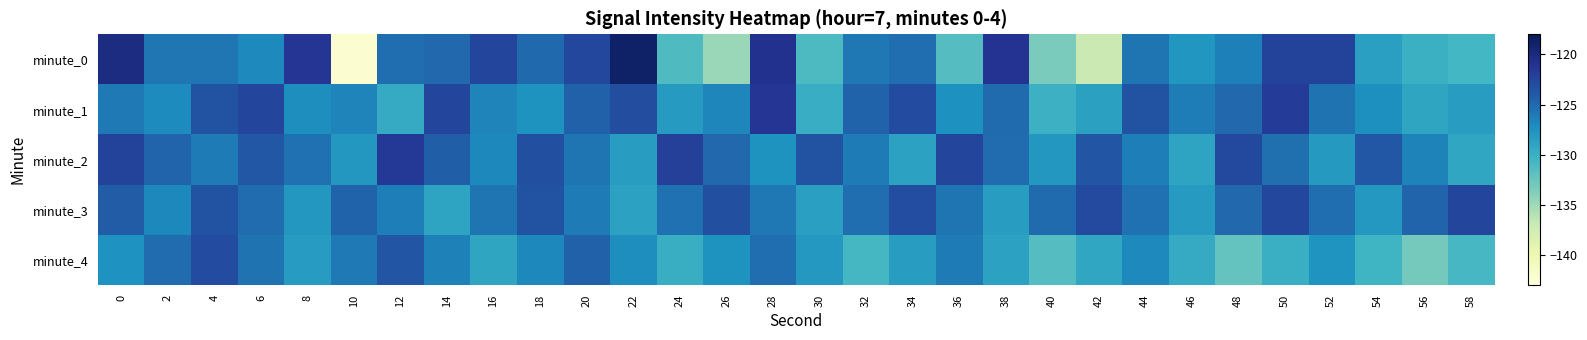

Reading left to right, list all the values displayed in this chart.

minute_0: 0=-120.2	2=-125.7	4=-125.8	6=-126.9	8=-121.3	10=-142.4	12=-125.3	14=-124.9	16=-122.5	18=-125.0	20=-122.6	22=-118.9	24=-131.2	26=-134.8	28=-120.9	30=-131.1	32=-125.9	34=-125.3	36=-131.5	38=-121.0	40=-133.4	42=-137.1	44=-125.6	46=-127.8	48=-126.3	50=-122.2	52=-122.3	54=-128.6	56=-130.1	58=-130.6
minute_1: 0=-126.0	2=-127.0	4=-123.5	6=-122.5	8=-127.2	10=-126.6	12=-129.6	14=-122.5	16=-126.7	18=-127.7	20=-124.5	22=-123.1	24=-128.2	26=-126.7	28=-121.3	30=-129.8	32=-124.6	34=-122.9	36=-127.4	38=-125.1	40=-130.2	42=-128.7	44=-123.5	46=-126.2	48=-124.9	50=-121.8	52=-125.6	54=-127.3	56=-129.1	58=-128.4
minute_2: 0=-122.3	2=-124.7	4=-126.1	6=-123.8	8=-125.5	10=-127.9	12=-121.6	14=-124.3	16=-126.8	18=-123.2	20=-125.7	22=-128.4	24=-122.1	26=-124.9	28=-127.6	30=-123.4	32=-126.1	34=-128.8	36=-122.5	38=-125.2	40=-127.9	42=-123.6	44=-126.3	46=-129.0	48=-122.7	50=-125.4	52=-128.1	54=-123.8	56=-126.5	58=-129.2
minute_3: 0=-124.1	2=-126.8	4=-123.5	6=-125.2	8=-127.9	10=-124.6	12=-126.3	14=-129.0	16=-125.7	18=-123.4	20=-126.1	22=-128.8	24=-125.5	26=-123.2	28=-125.9	30=-128.6	32=-125.3	34=-123.0	36=-125.7	38=-128.4	40=-125.1	42=-122.8	44=-125.5	46=-128.2	48=-124.9	50=-122.6	52=-125.3	54=-128.0	56=-124.7	58=-122.4
minute_4: 0=-127.5	2=-125.2	4=-122.9	6=-125.6	8=-128.3	10=-126.0	12=-123.7	14=-126.4	16=-129.1	18=-126.8	20=-124.5	22=-127.2	24=-129.9	26=-127.6	28=-125.3	30=-128.0	32=-130.7	34=-128.4	36=-126.1	38=-128.8	40=-131.5	42=-129.2	44=-126.9	46=-129.6	48=-132.3	50=-130.0	52=-127.7	54=-130.4	56=-133.1	58=-130.8